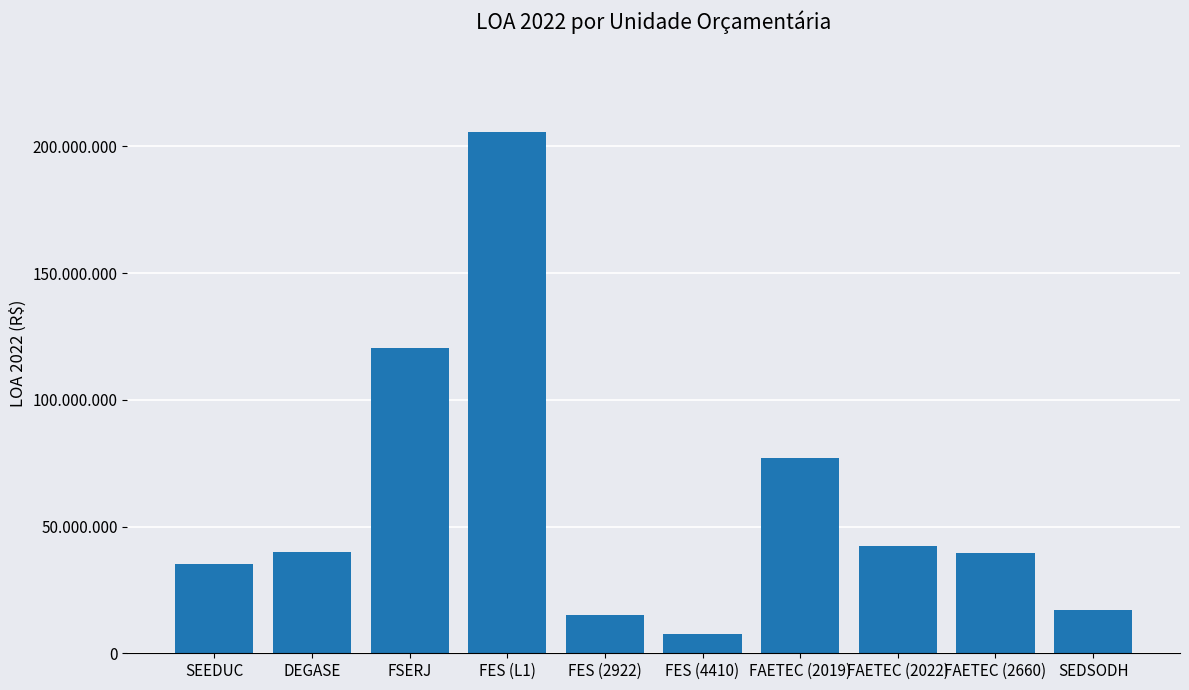

Does the chart contain any negative values?

No